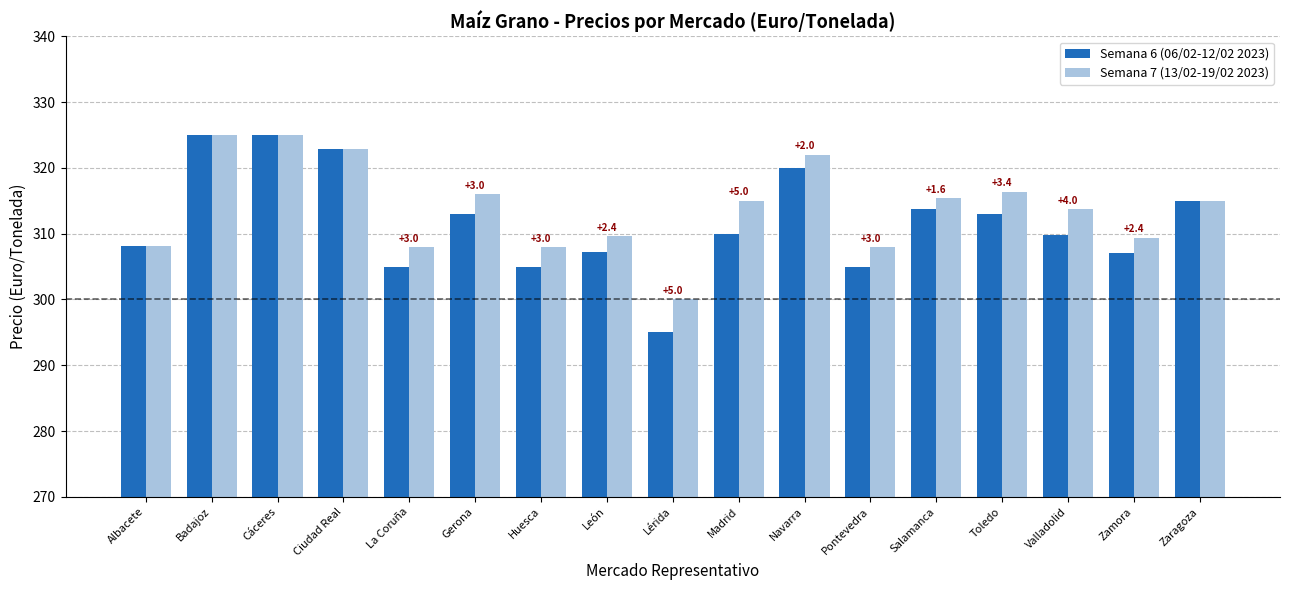

What is the average value of the Semana 7 (13/02-19/02 2023) series?

314.0